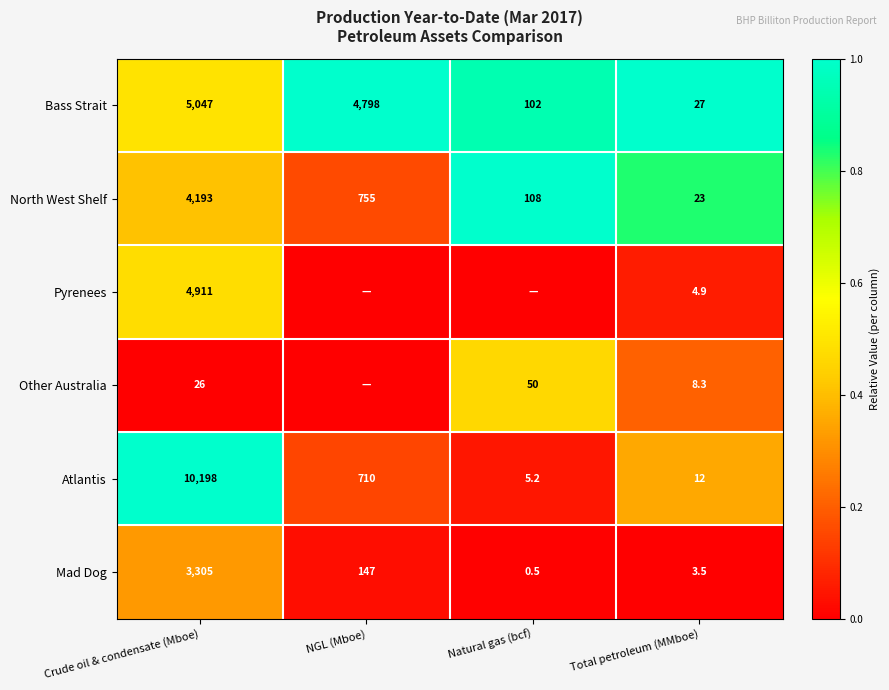

List the labels in order of Mad Dog value, smallest first.

Natural gas (bcf), Total petroleum (MMboe), NGL (Mboe), Crude oil & condensate (Mboe)